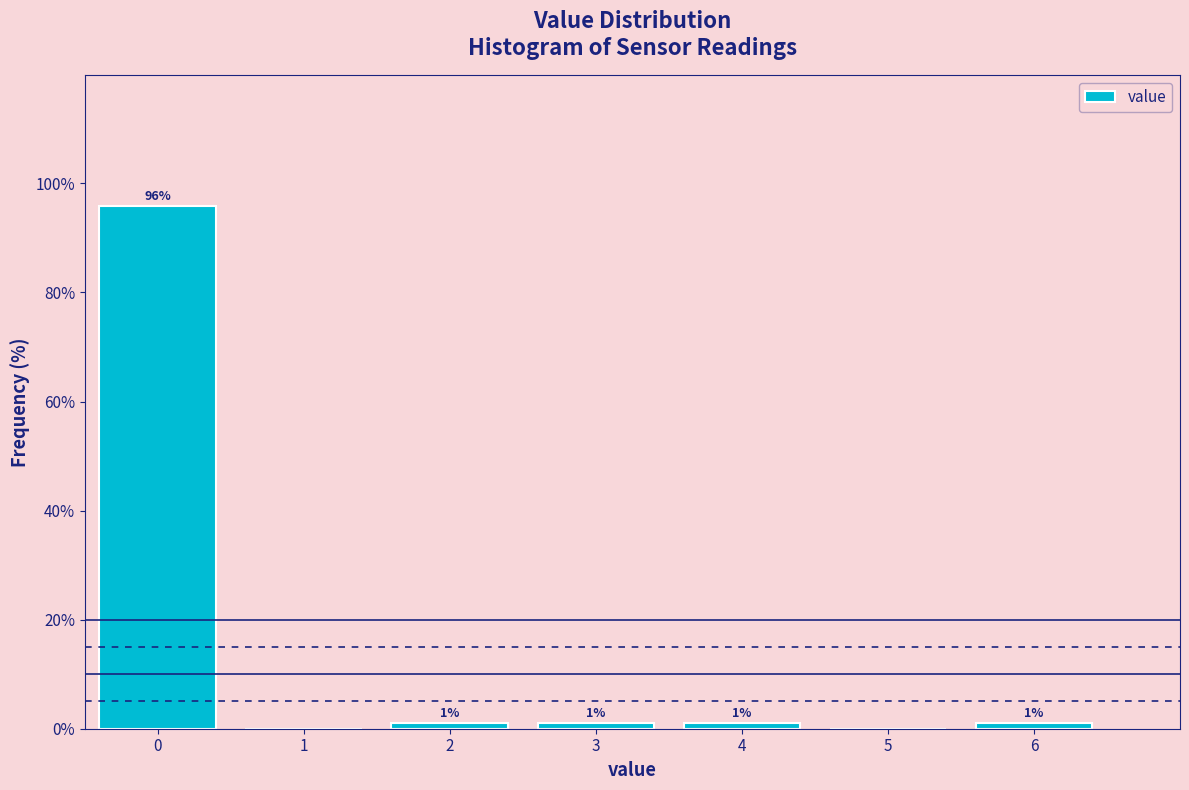

What is the sum of all values?

100.0